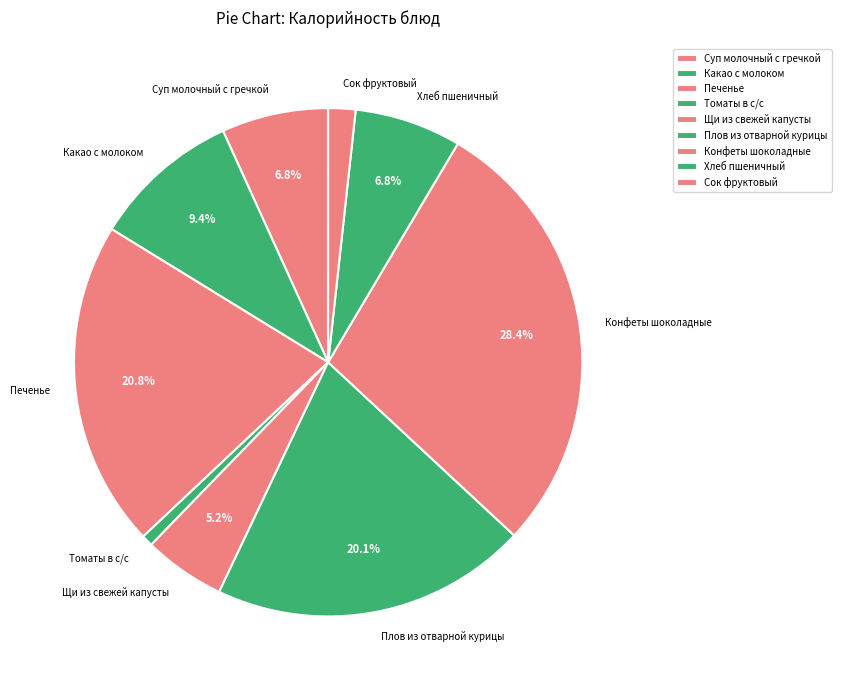

How many segments does this pie chart have?

9